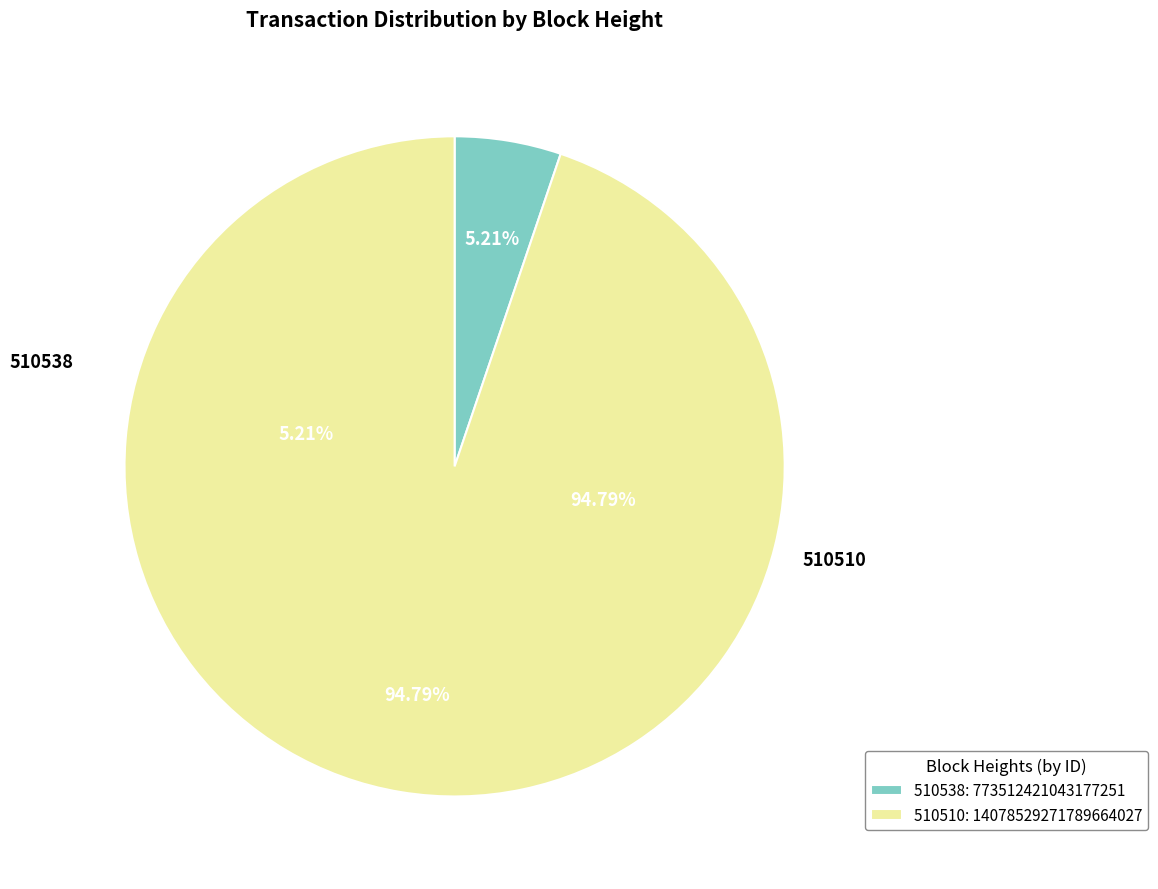

Which slice is the largest?

510510